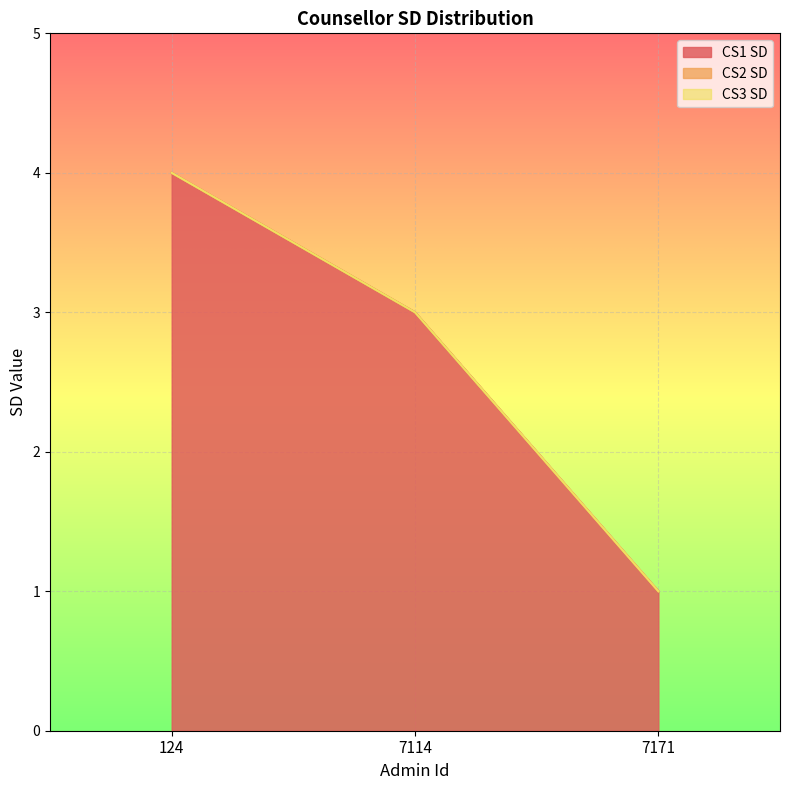

What is the difference between the second highest and minimum values in the CS1 SD series?

2